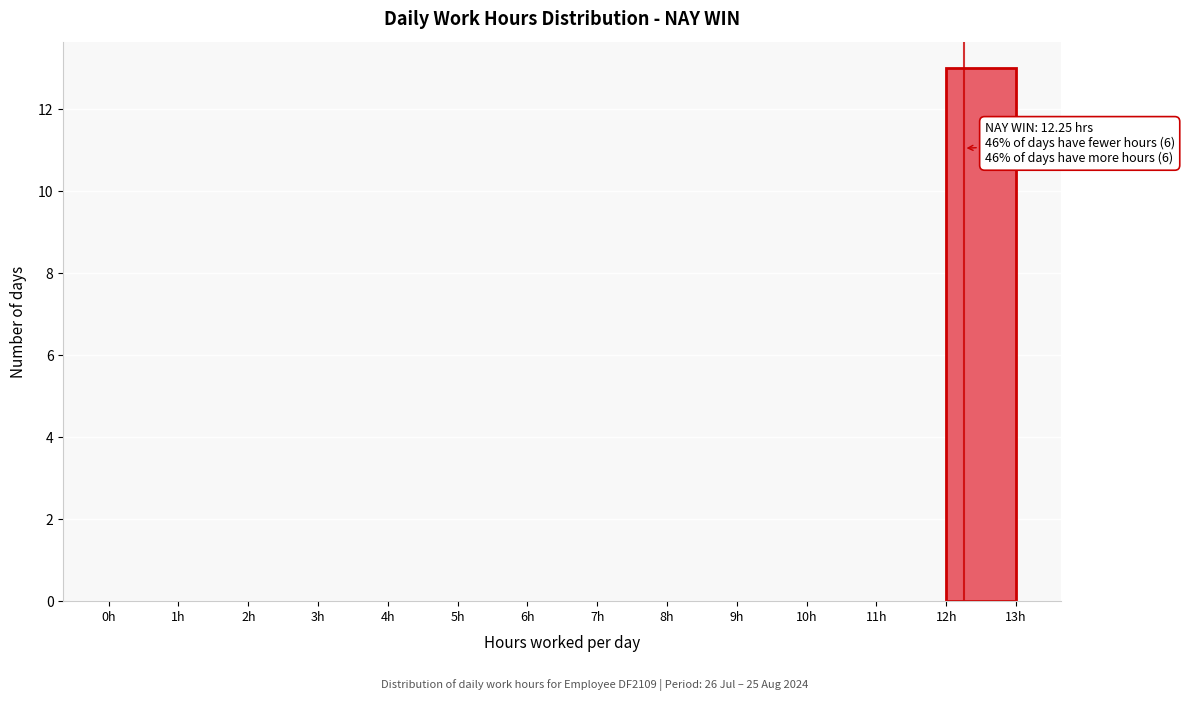

Over which range of the x-axis is the bar tallest?

12 to 13